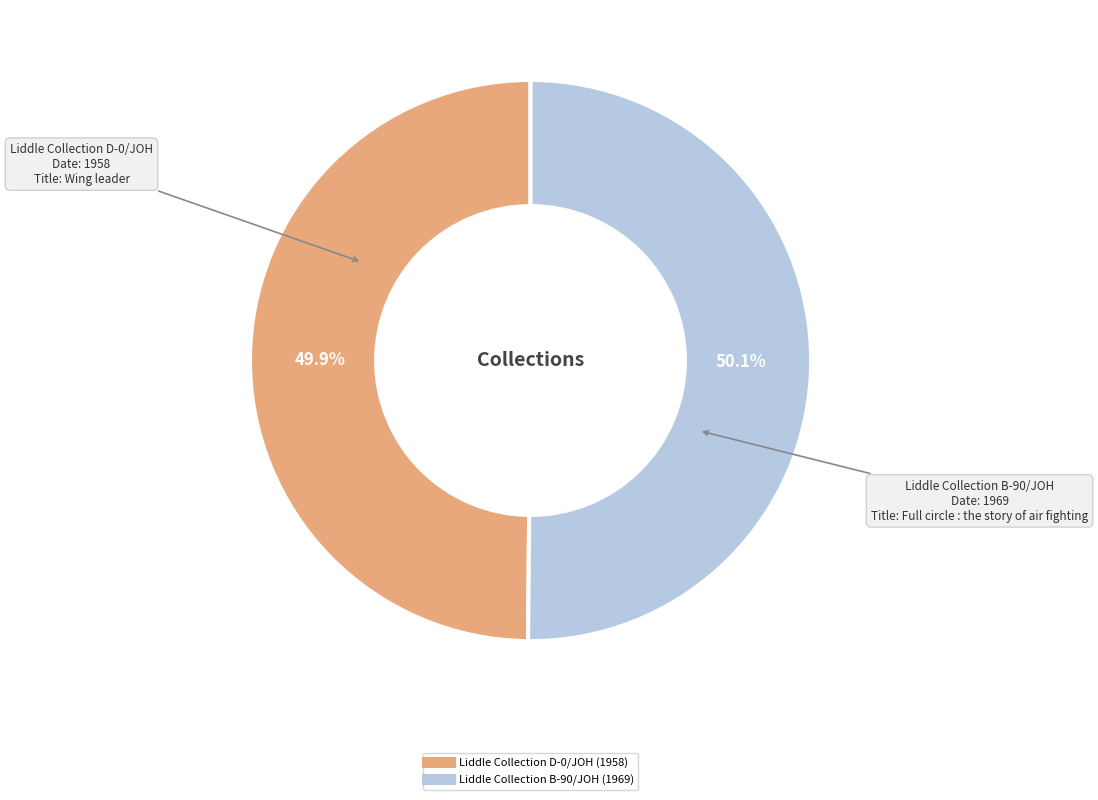

What percentage is the Liddle Collection B-90/JOH slice, to the nearest percent?

50%